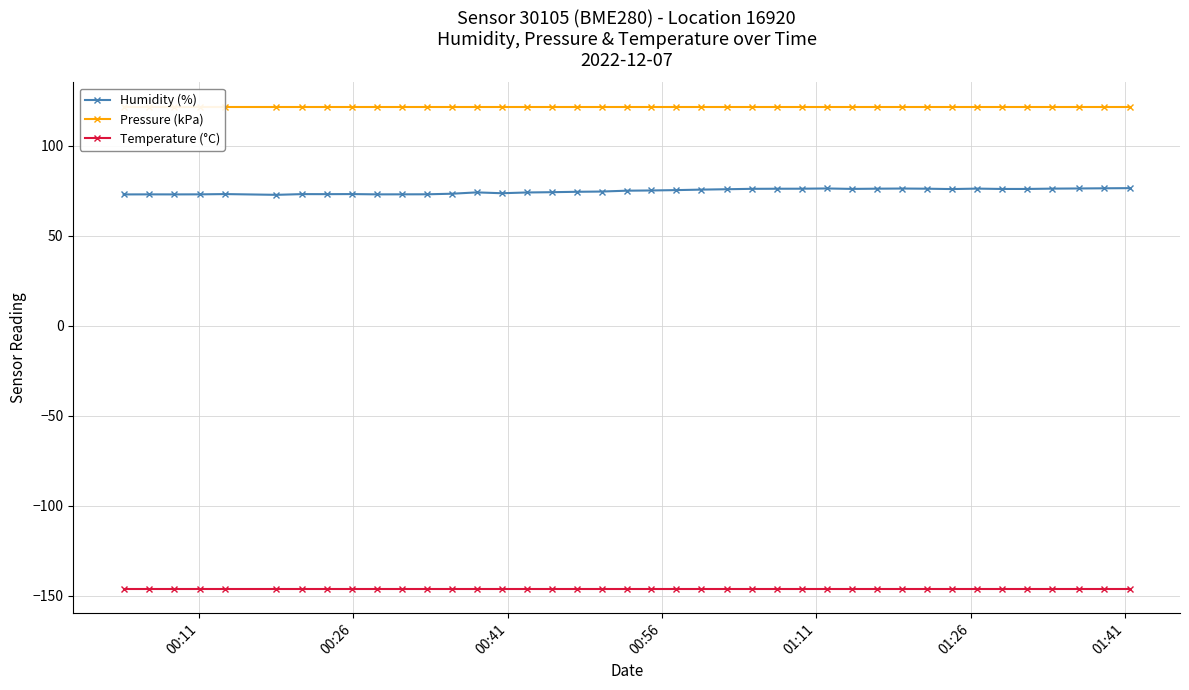

What is the maximum value for Temperature (°C)?

-146.4